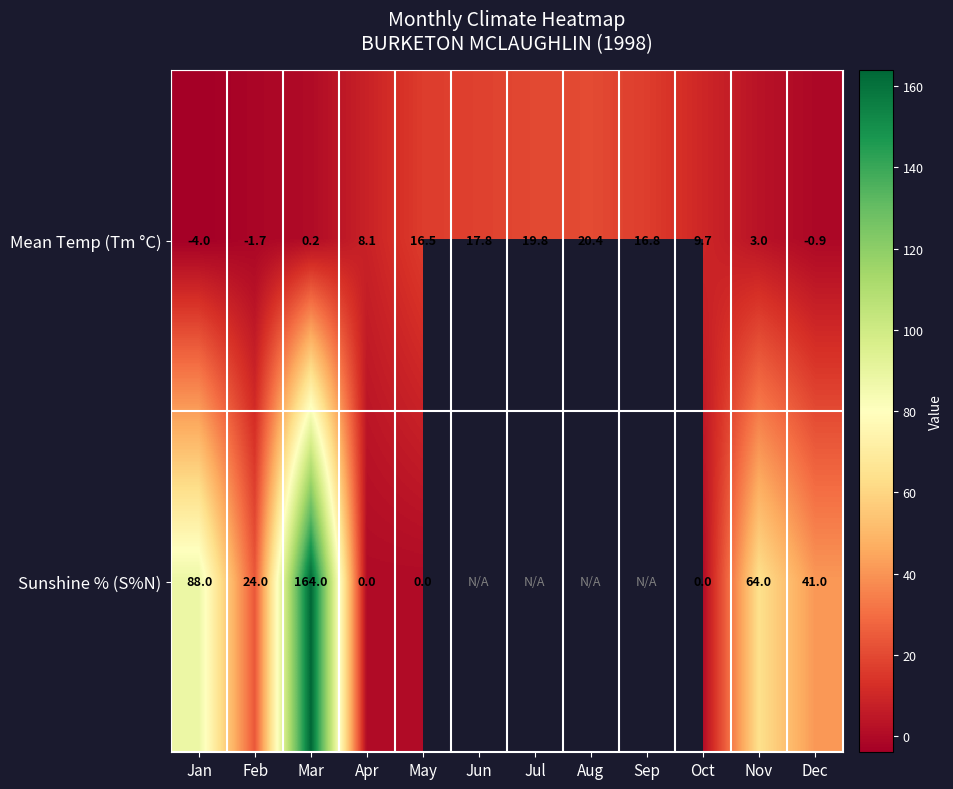

What is the difference between the highest and lowest values at Dec?

41.9